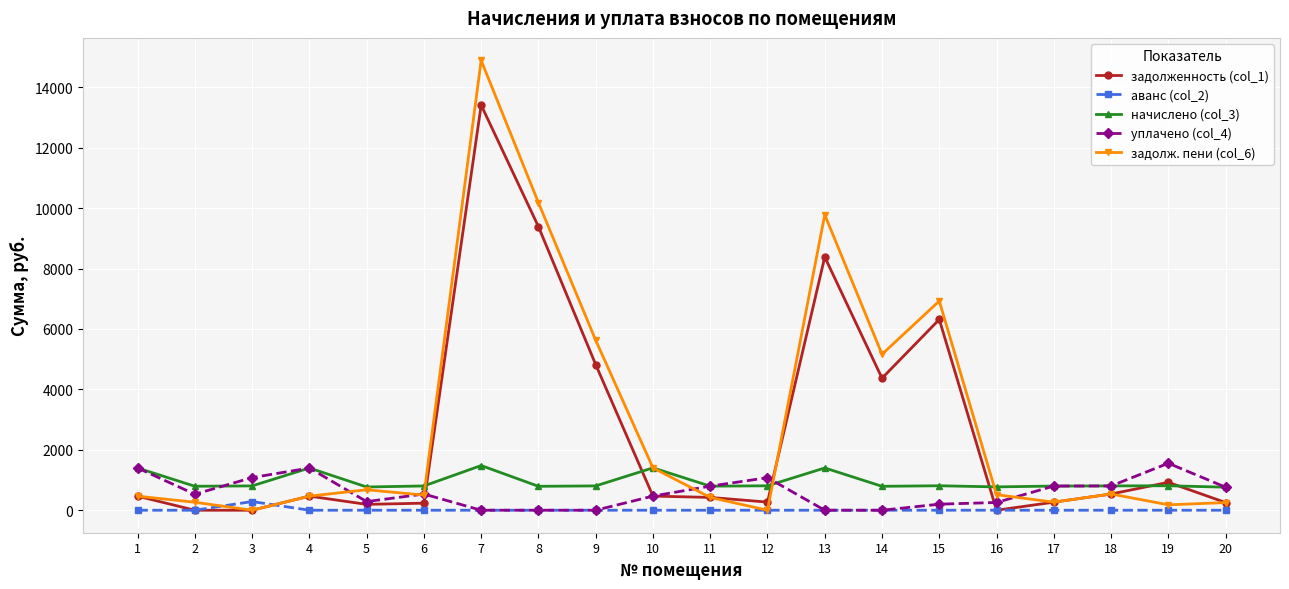

How many interior local peaks does the задолж. пени (col_6) series have?

5